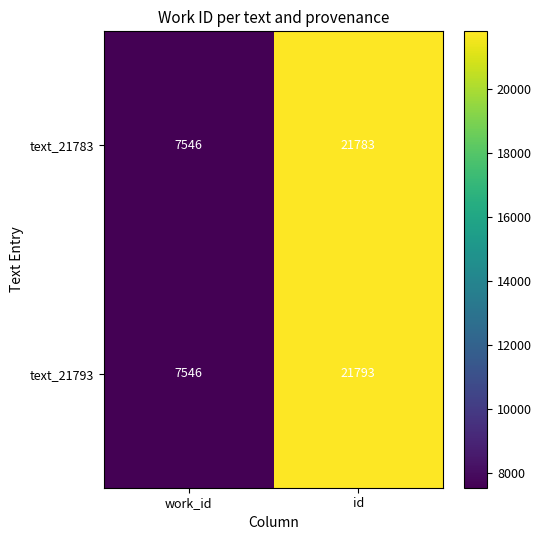

Which series has the largest total across all categories?

text_21793